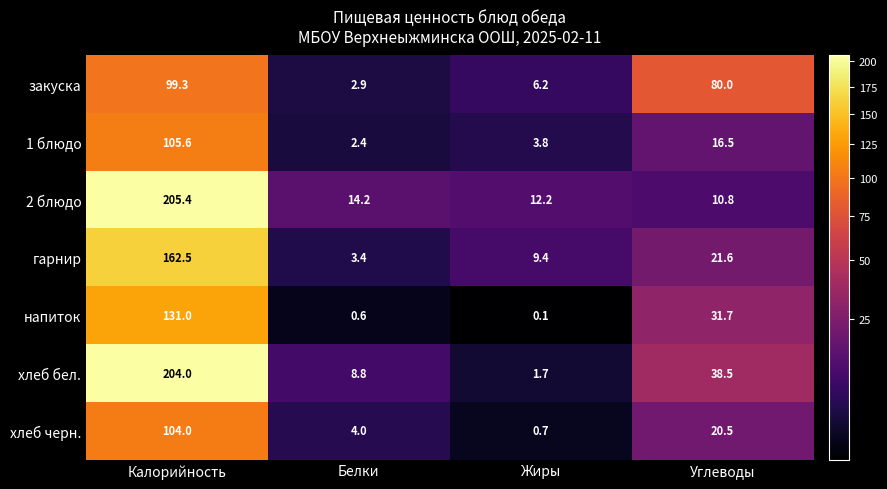

At which category is the sum across all series the highest?

Калорийность